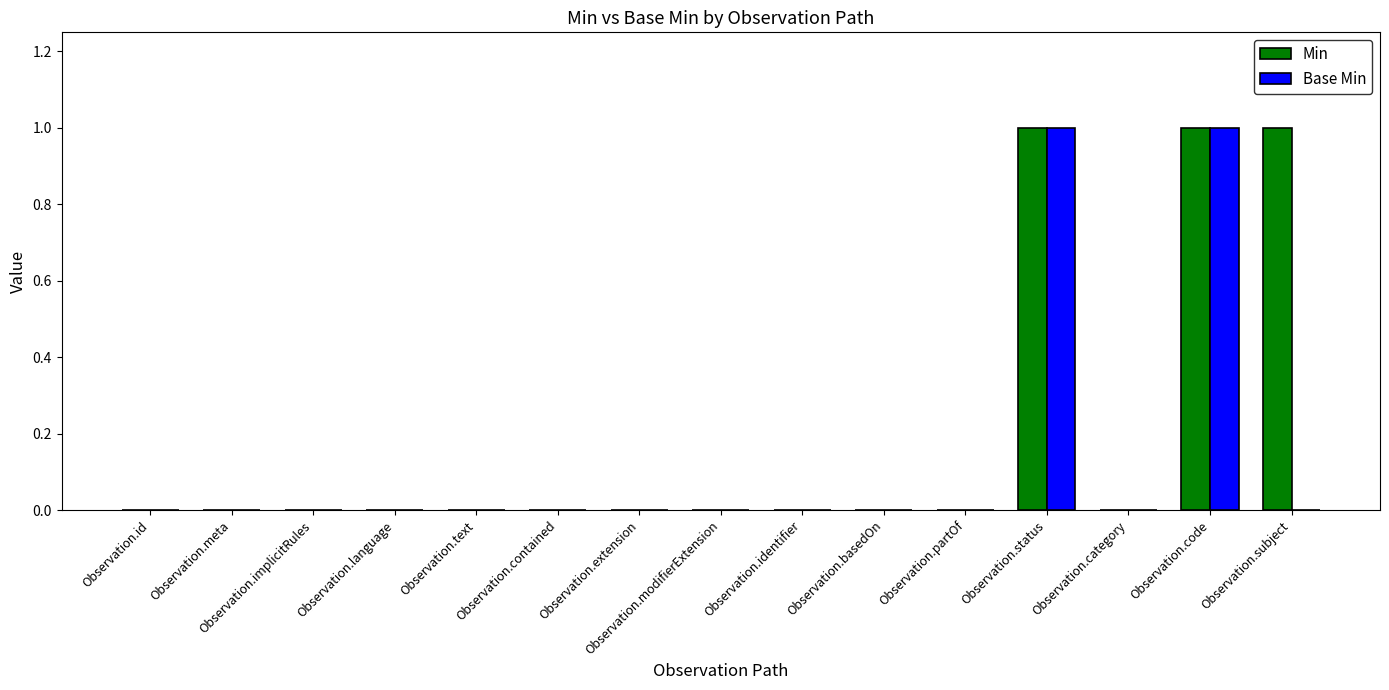

Count the number of data series in this chart.

2